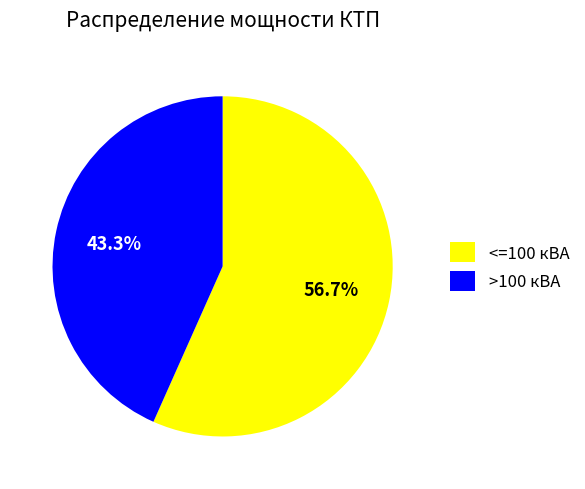

How many slices are in this pie chart?

2